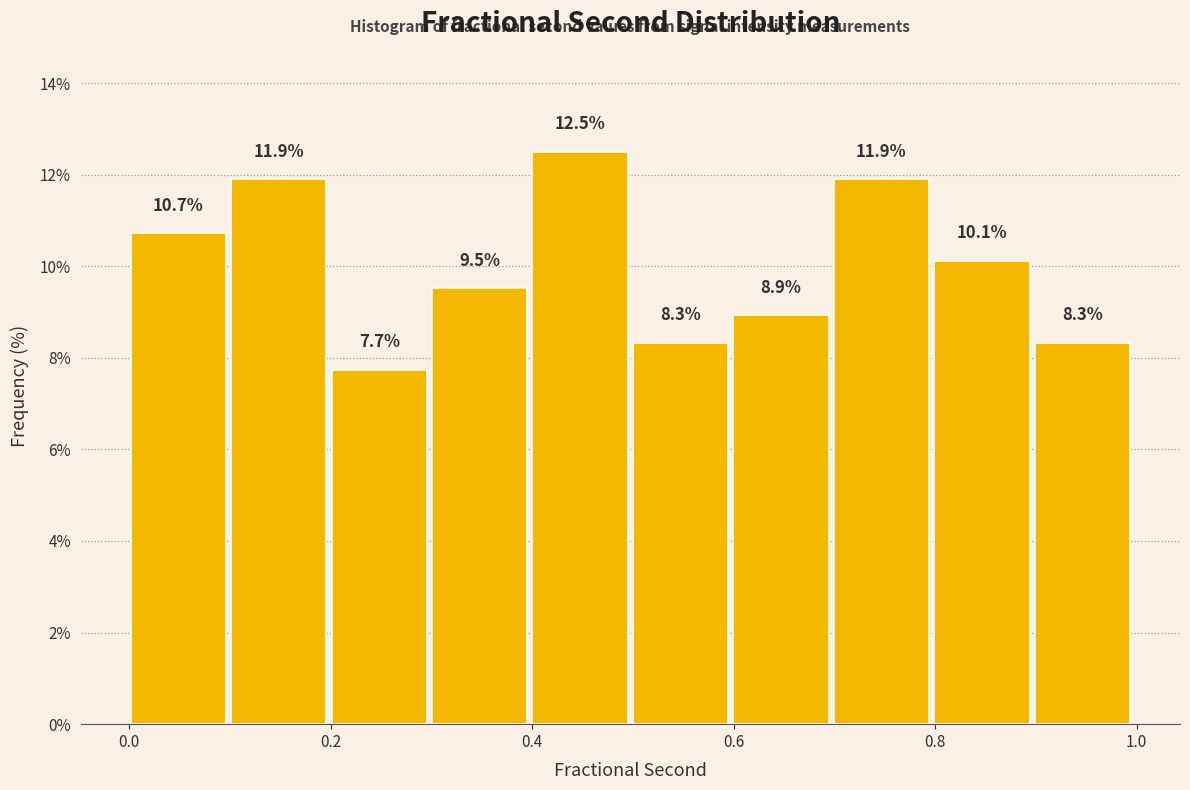

Which range on the x-axis has the tallest bar?

0.4 to 0.5